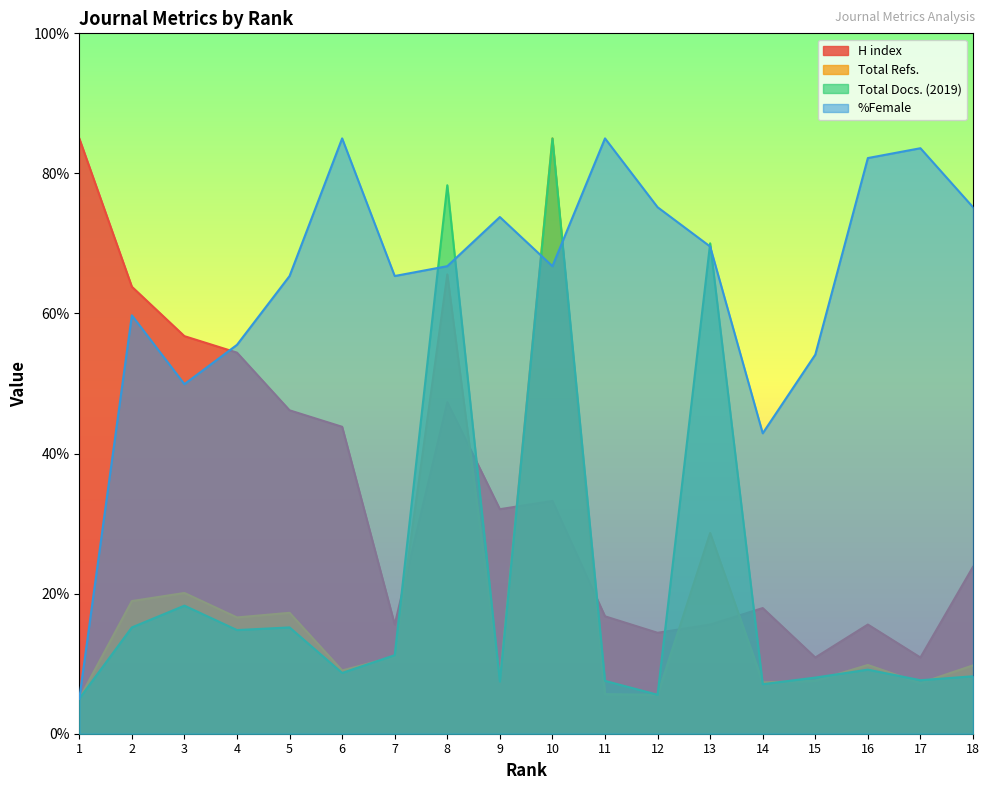

True or false: %Female and H index cross at least once.

True